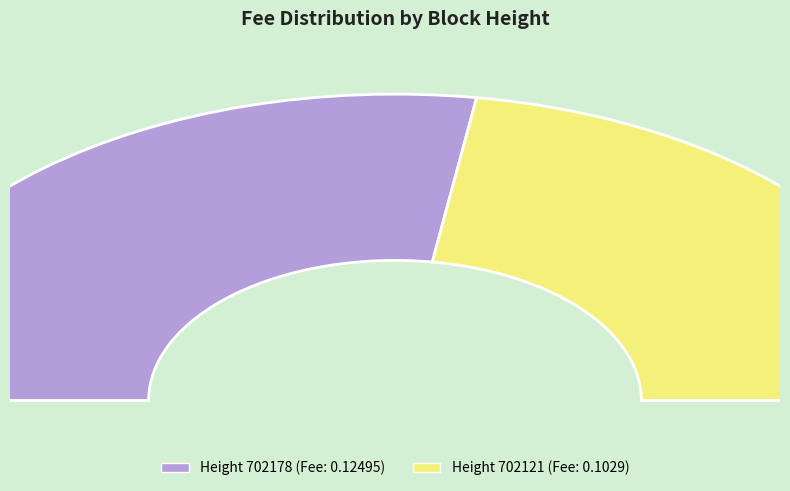

Which slice is the largest?

702178